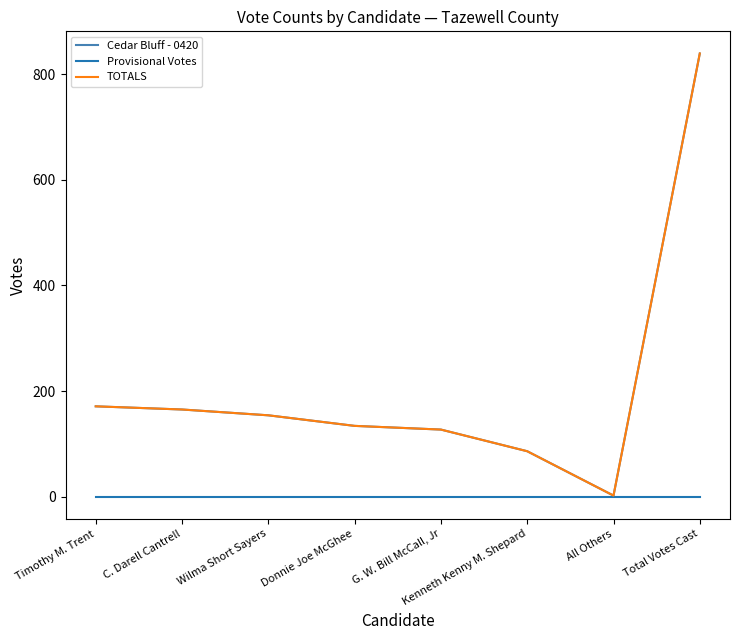

What is the difference between the Cedar Bluff - 0420 values at Donnie Joe McGhee and Kenneth Kenny M. Shepard?

48